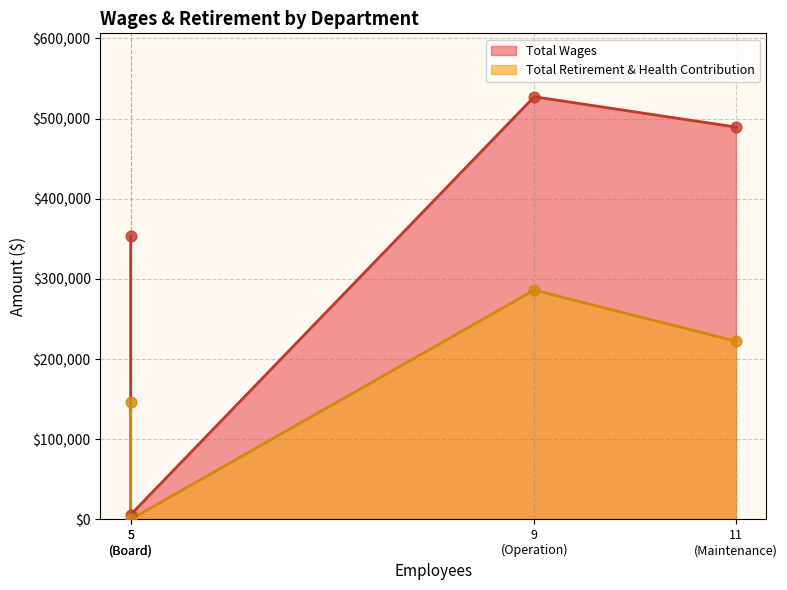

Which series reaches the minimum Y coordinate?

Total Retirement & Health Contribution